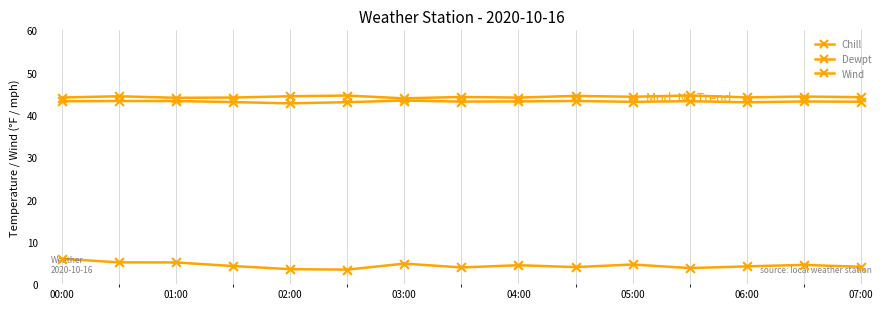

Is this an area chart (filled region under the line)?

No